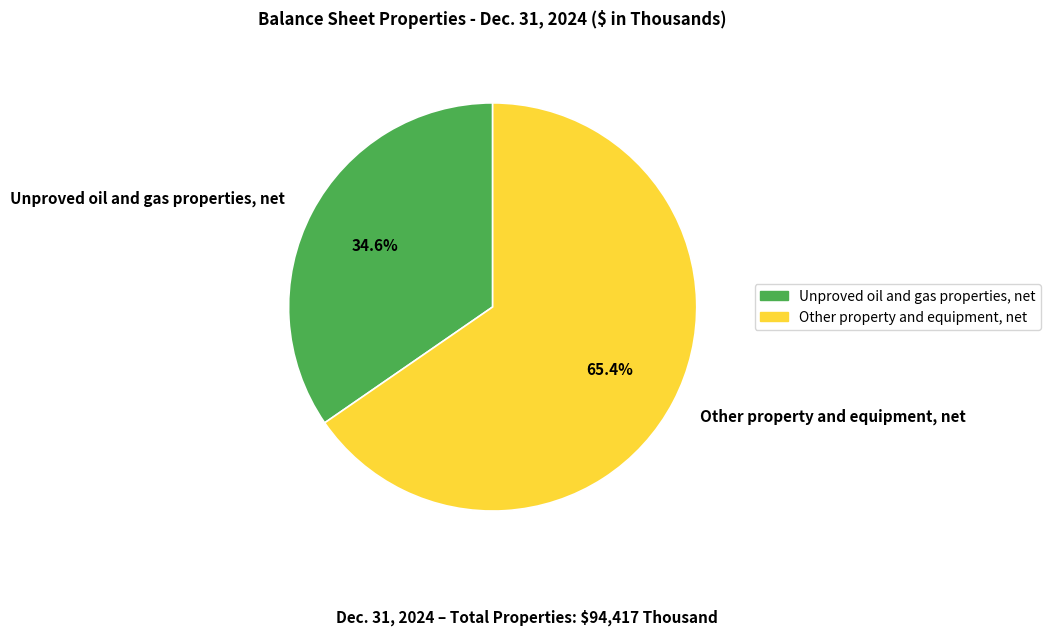

Is it true that Unproved oil and gas properties, net is 21% of the pie?

False